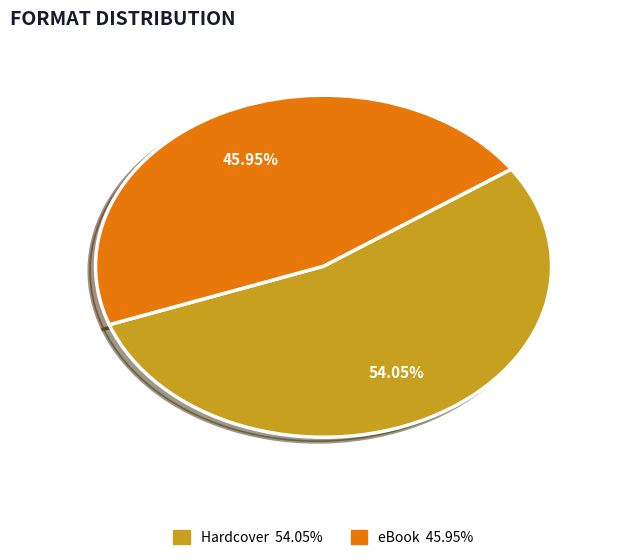

Which category has the smallest portion of the pie?

eBook